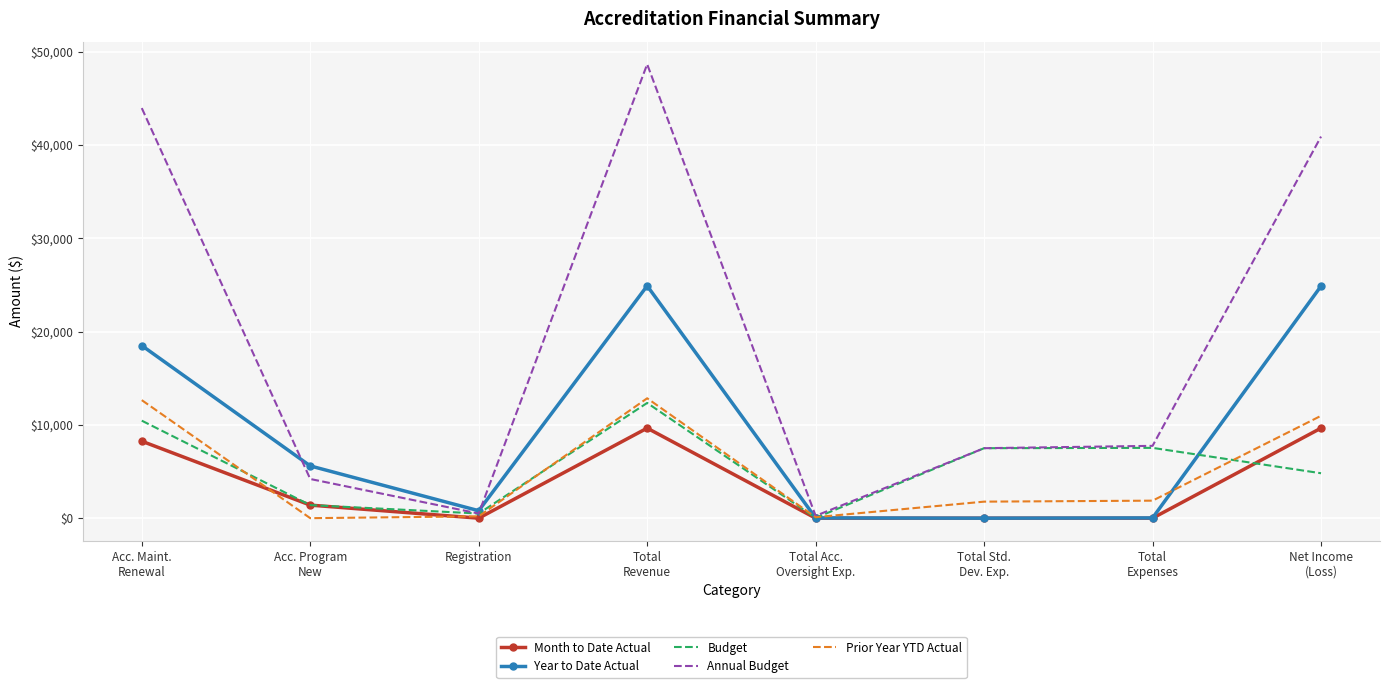

The value of Budget at Total
Revenue is 4683.2. True or false?

False